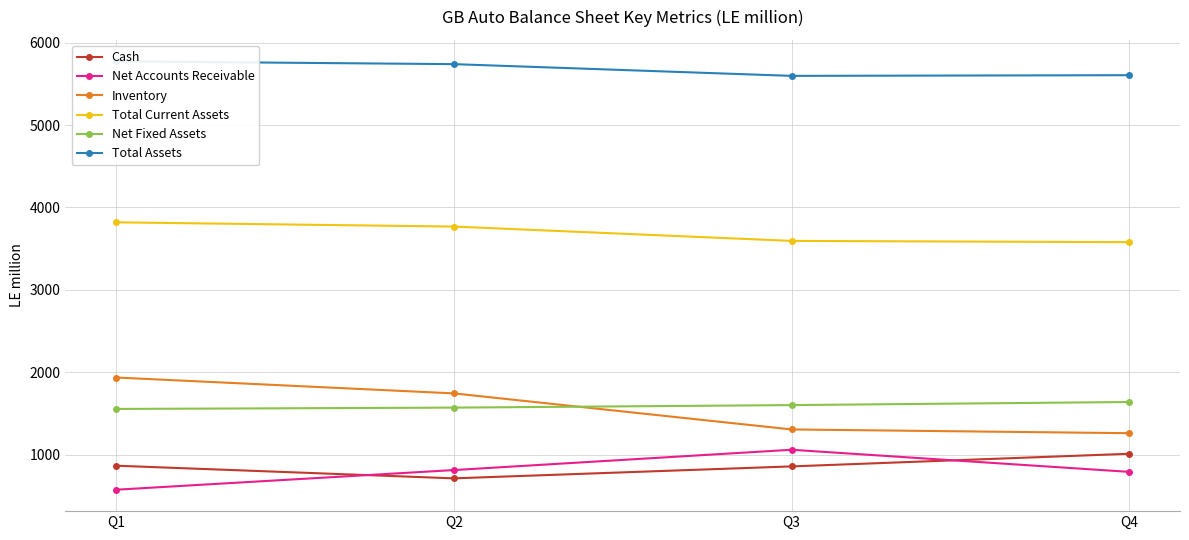

How many lines are shown in the chart?

6